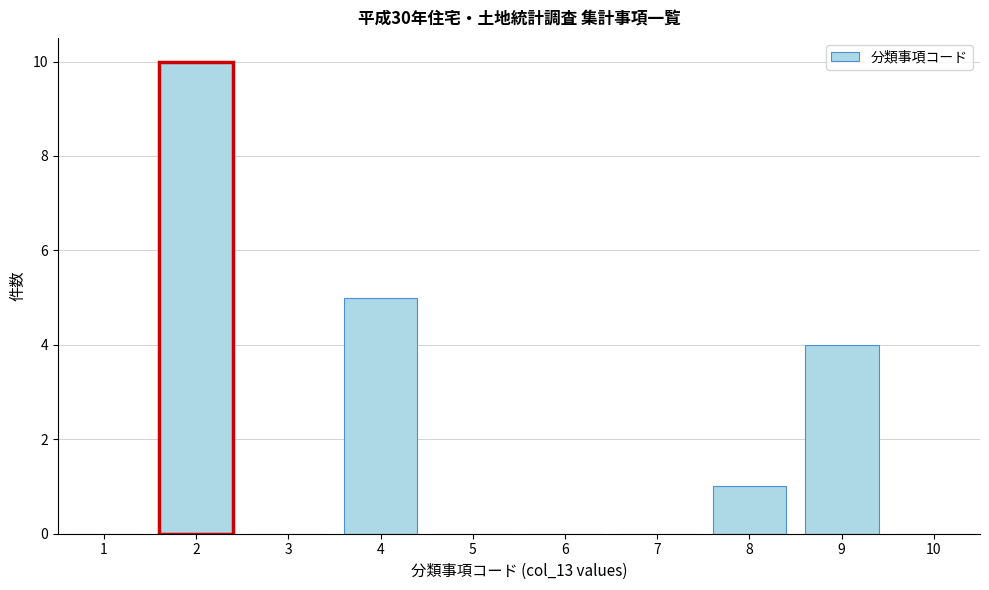

Which range on the x-axis has the tallest bar?

1.5 to 2.5